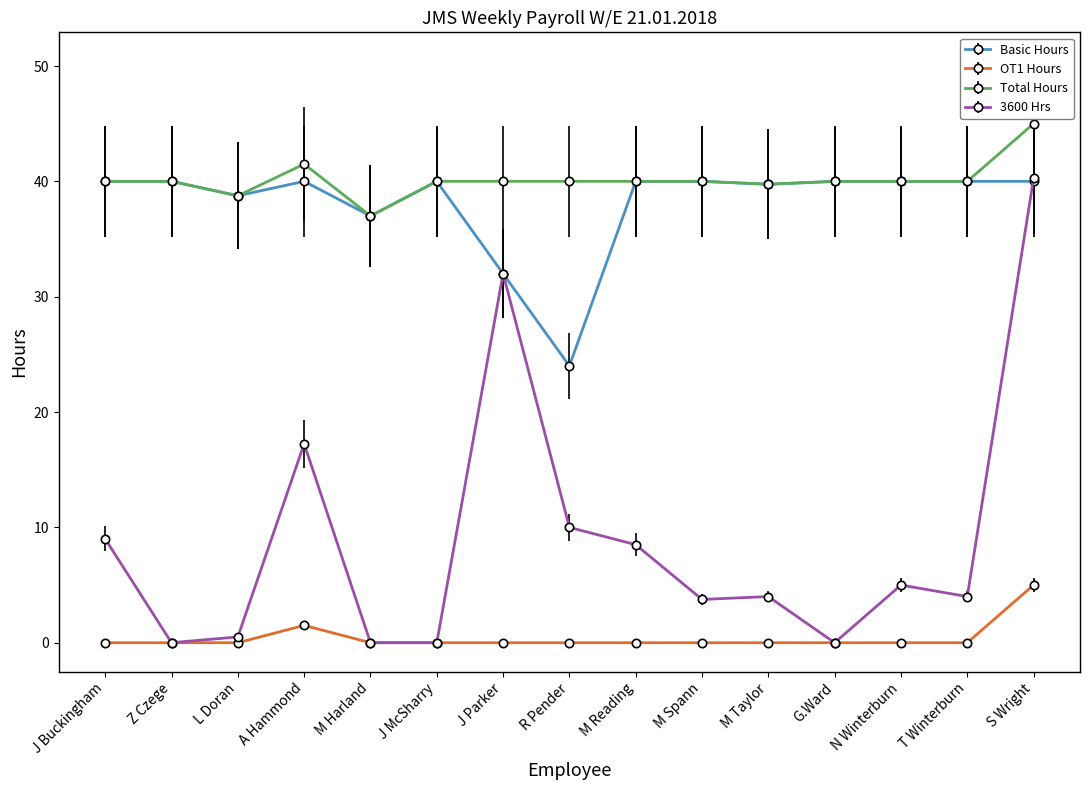

Where is Total Hours nearest to the value 41?

A Hammond